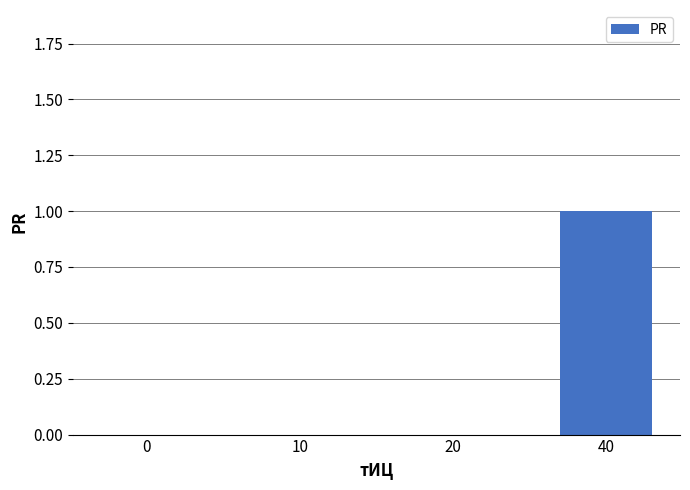

Reading left to right, list all the values displayed in this chart.

0	0	0	1